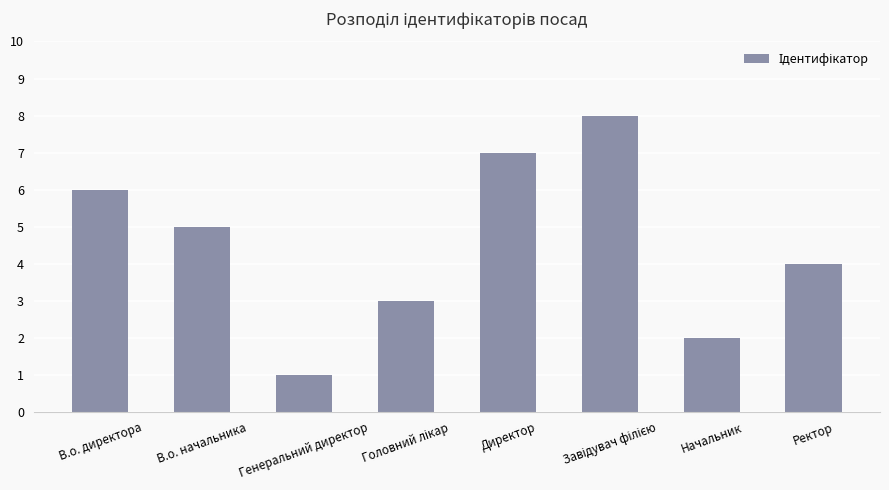

What is the difference between the second highest and second lowest values?

5